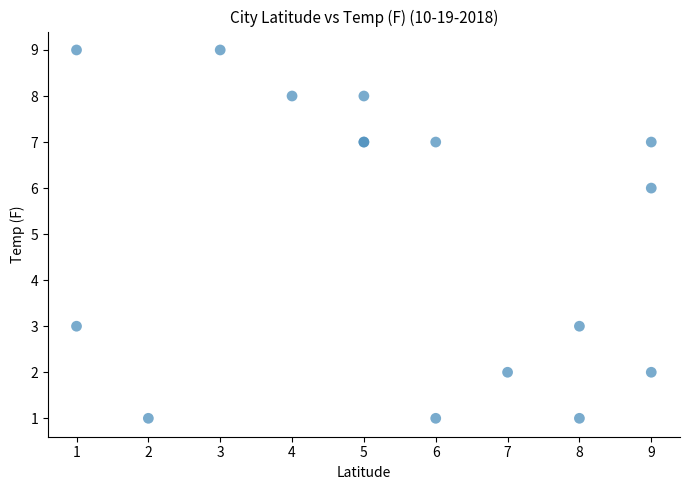

What Y value in the scatter plot is closest to 5?

6